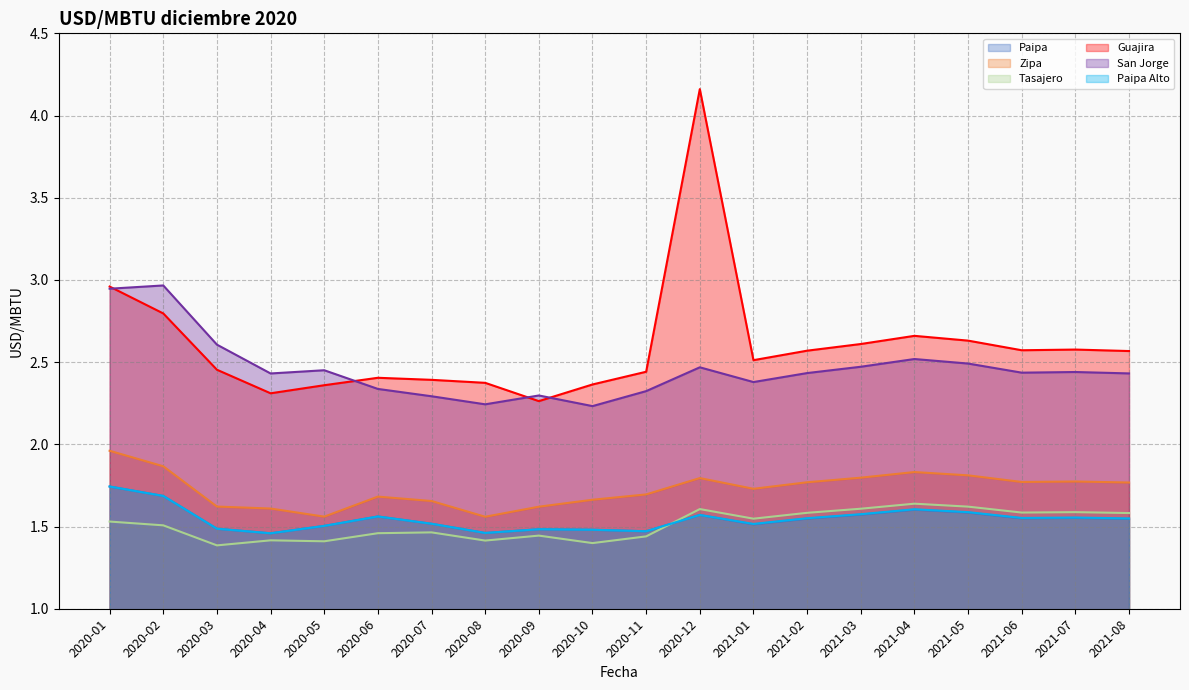

True or false: Paipa and Zipa cross at least once.

False